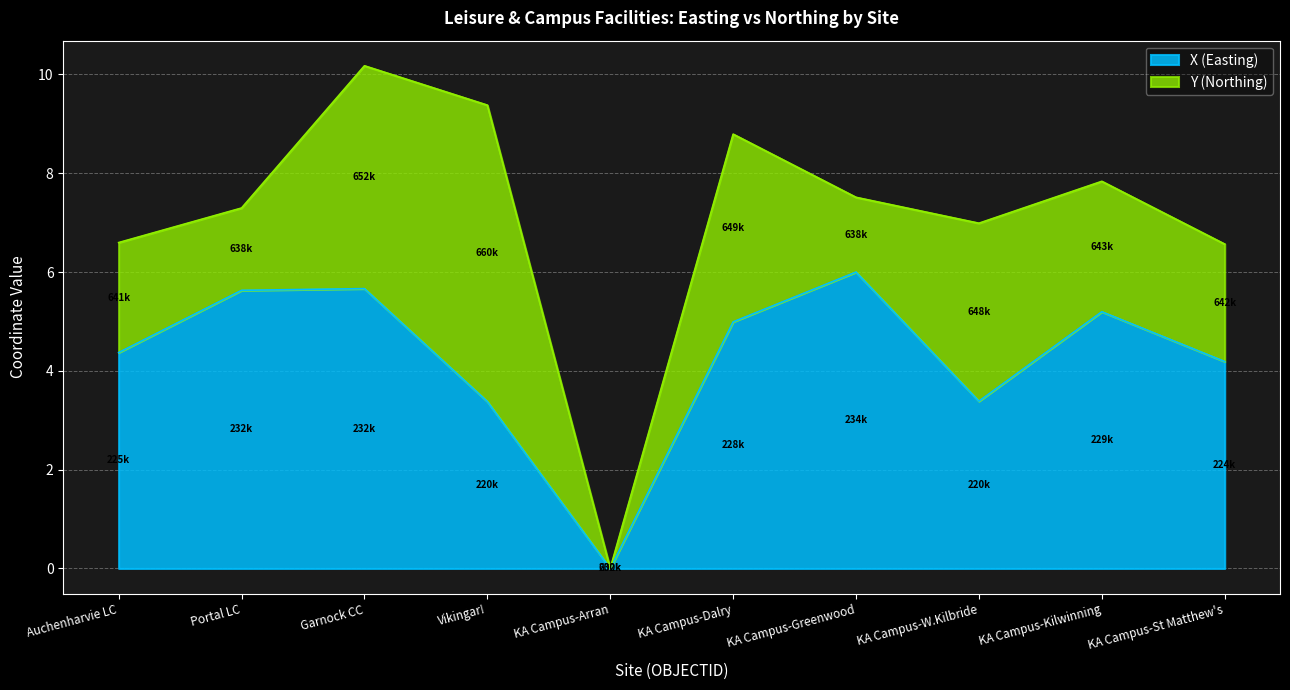

True or false: X (Easting) has a value of 6.0 at KA Campus-Greenwood.

True